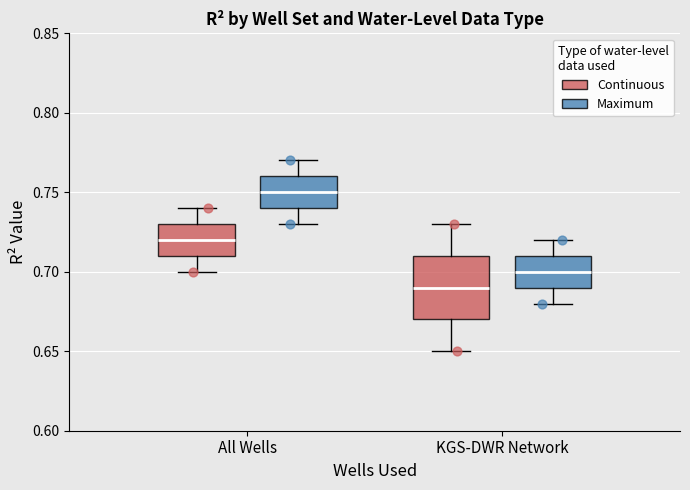

Reading left to right, transcribe this box plot: for each box, give where its median line is, the range the box spans, and where its two whiskers end, as read against the y-axis. The values are not printed on the chart, so give them approximately, as read against the axis.

All Wells (Continuous): median 0.72, box 0.71 to 0.73, whiskers 0.70 to 0.74
All Wells (Maximum): median 0.75, box 0.74 to 0.76, whiskers 0.73 to 0.77
KGS-DWR Network (Continuous): median 0.69, box 0.67 to 0.71, whiskers 0.65 to 0.73
KGS-DWR Network (Maximum): median 0.70, box 0.69 to 0.71, whiskers 0.68 to 0.72